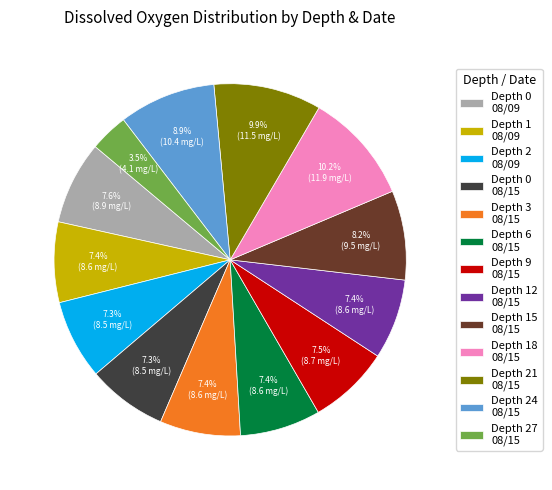

Between Depth 24 08/15 and Depth 15 08/15, which is larger?

Depth 24 08/15